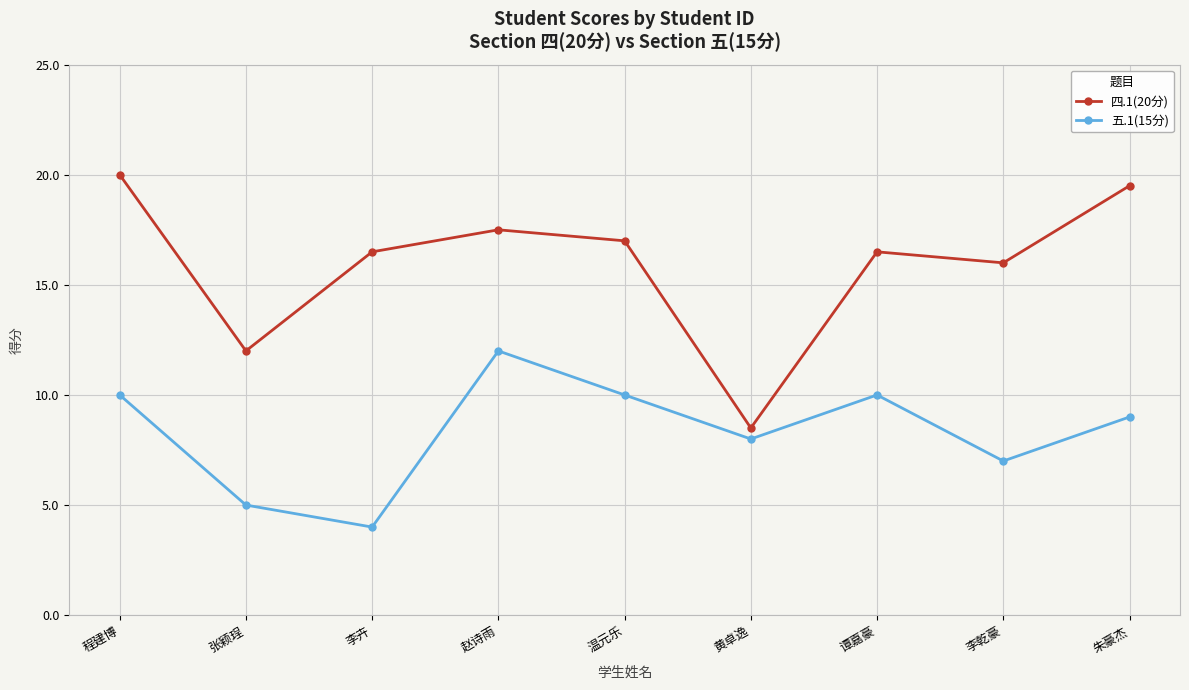

At which label does 五.1(15分) reach its peak?

赵诗雨